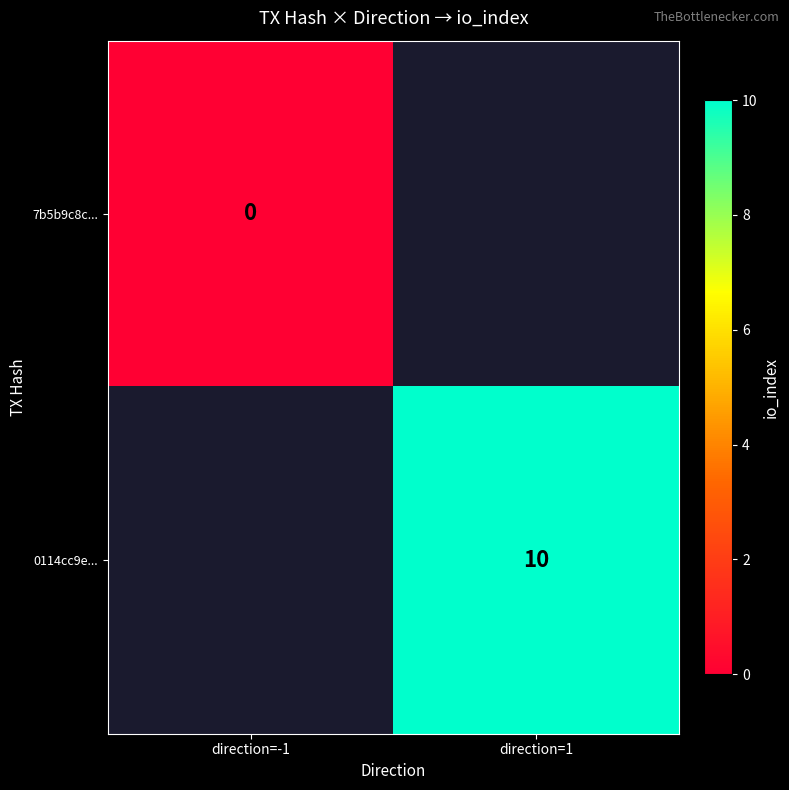

At direction=1, list the series in order from smallest to largest.

7b5b9c8c..., 0114cc9e...